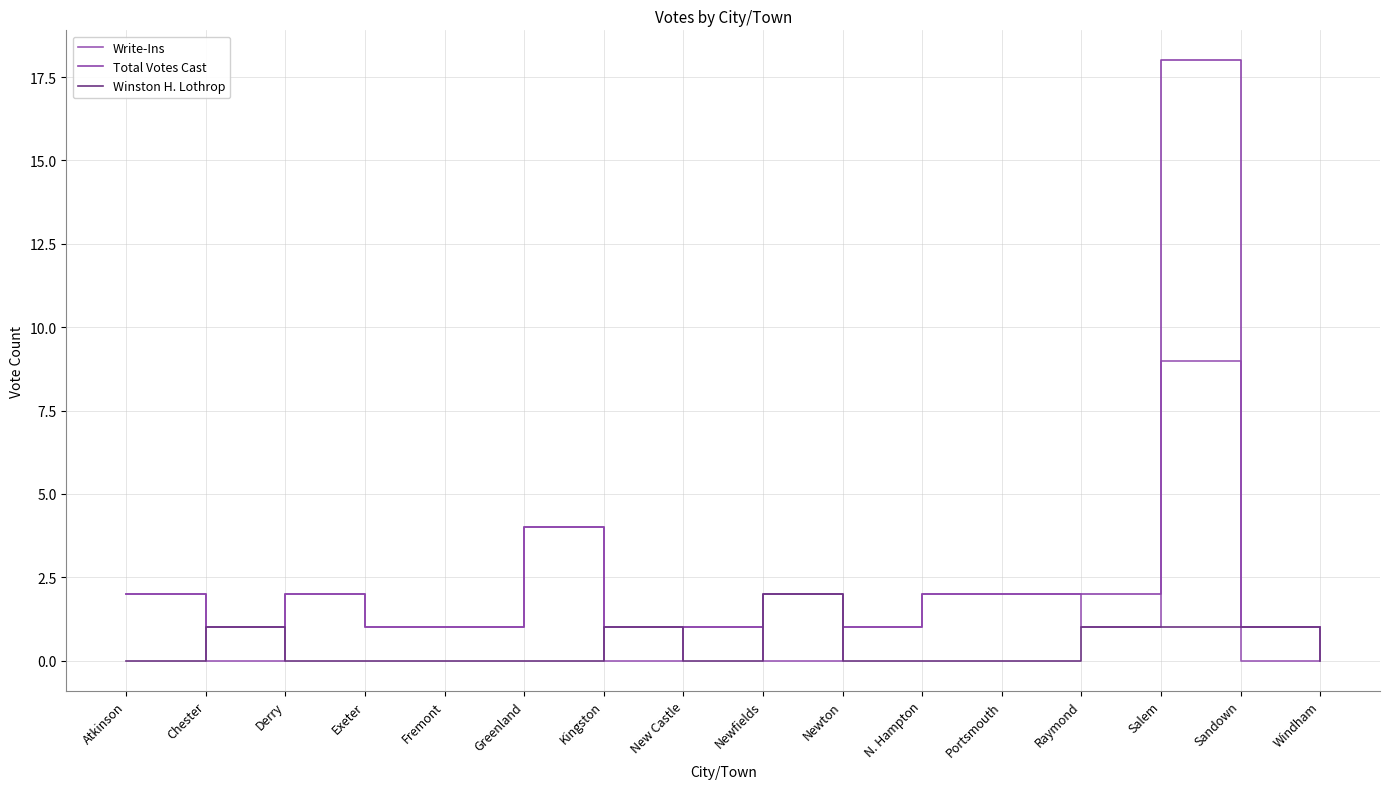

Which has a higher value, Raymond or Salem?

Salem